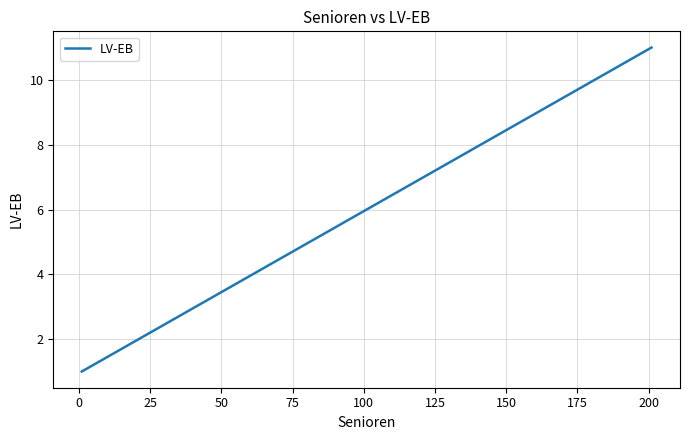

What is the greatest value displayed?

11